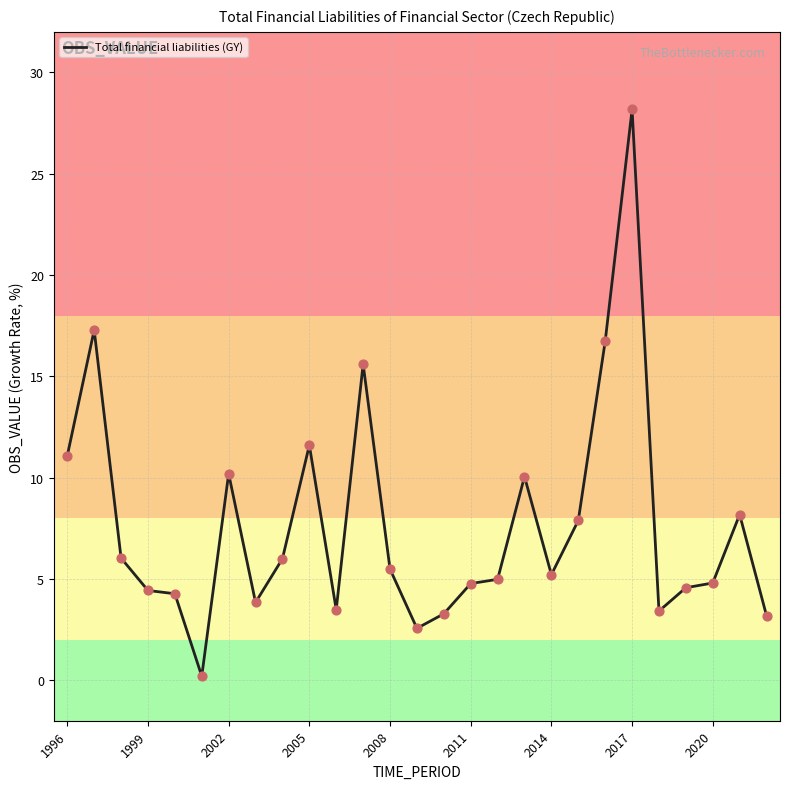

What is the difference between the maximum and minimum values?

28.0